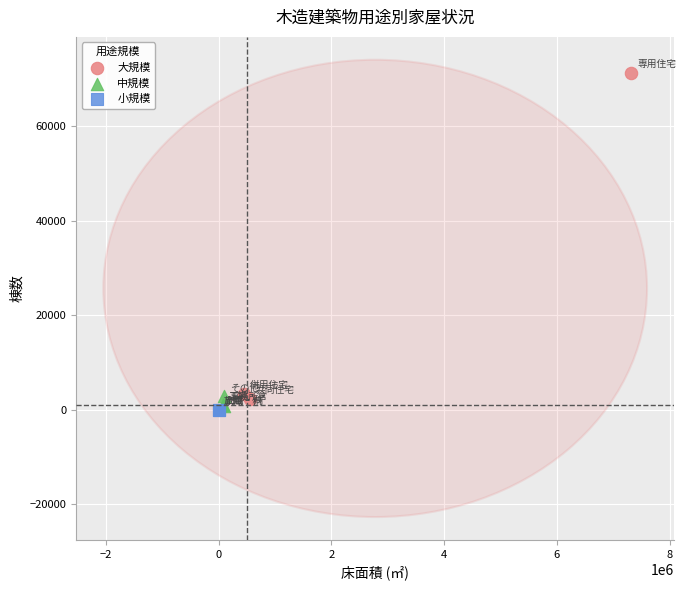

Which series reaches the minimum Y coordinate?

小規模